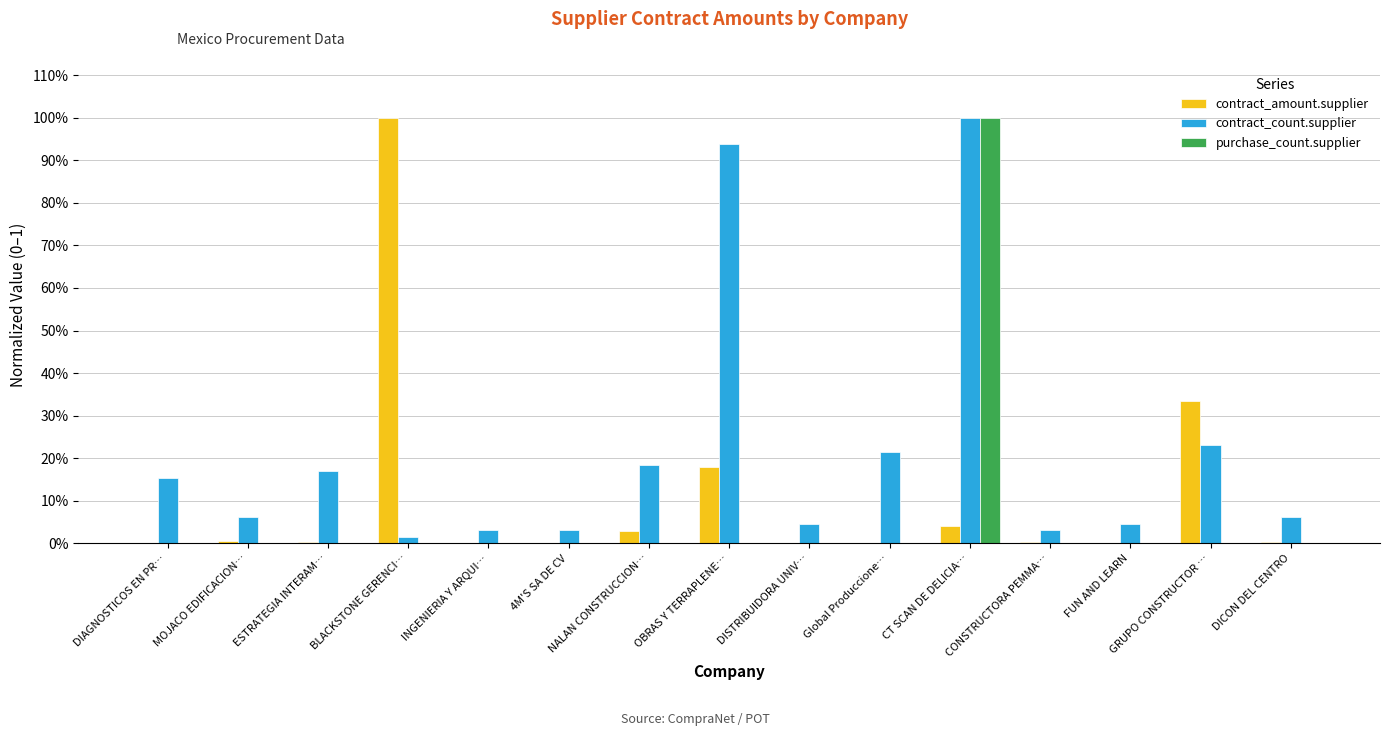

True or false: contract_amount.supplier has a value of 0.0 at MOJACO EDIFICACION….

False